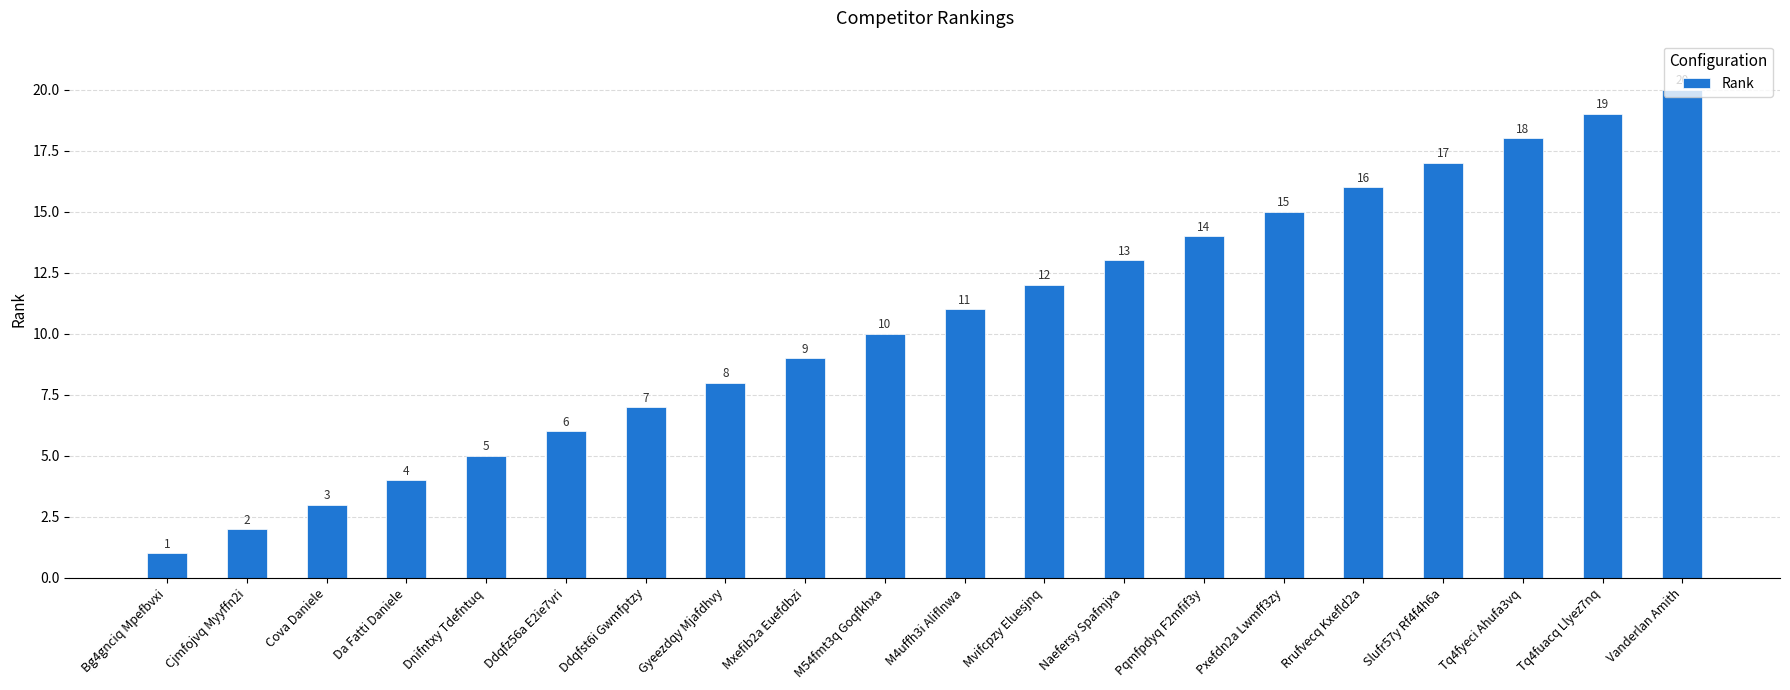

Which has a higher value, Cjmfojvq Myyffn2i or Bg4gnciq Mpefbvxi?

Cjmfojvq Myyffn2i